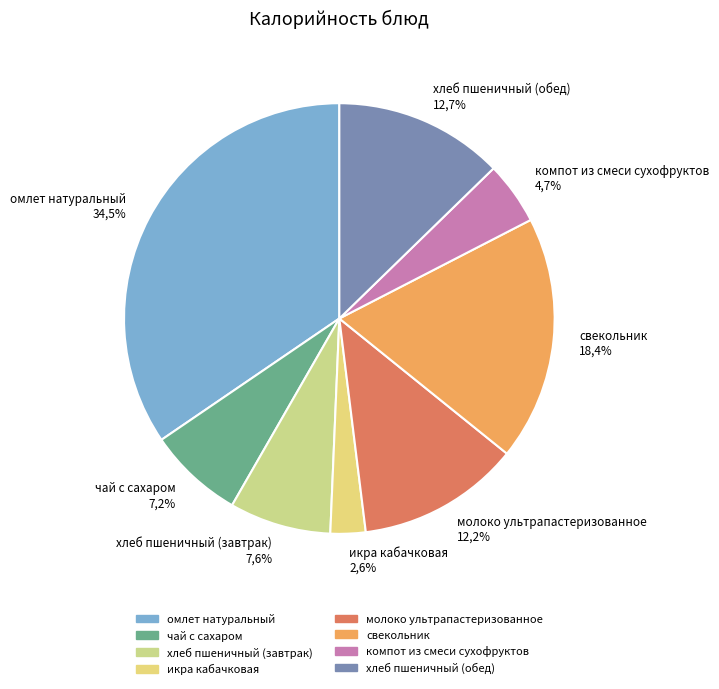

To the nearest percent, what is the difference between the largest and smallest slice percentages?

32%